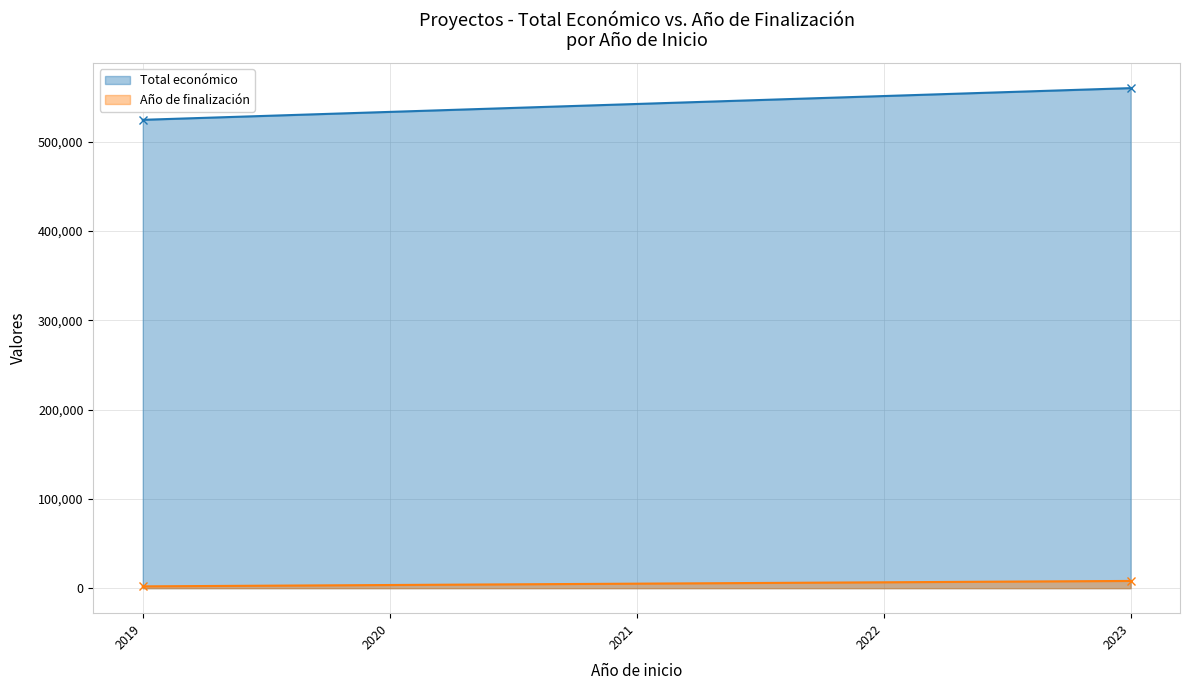

True or false: Año de finalización and Total económico intersect in this chart.

False